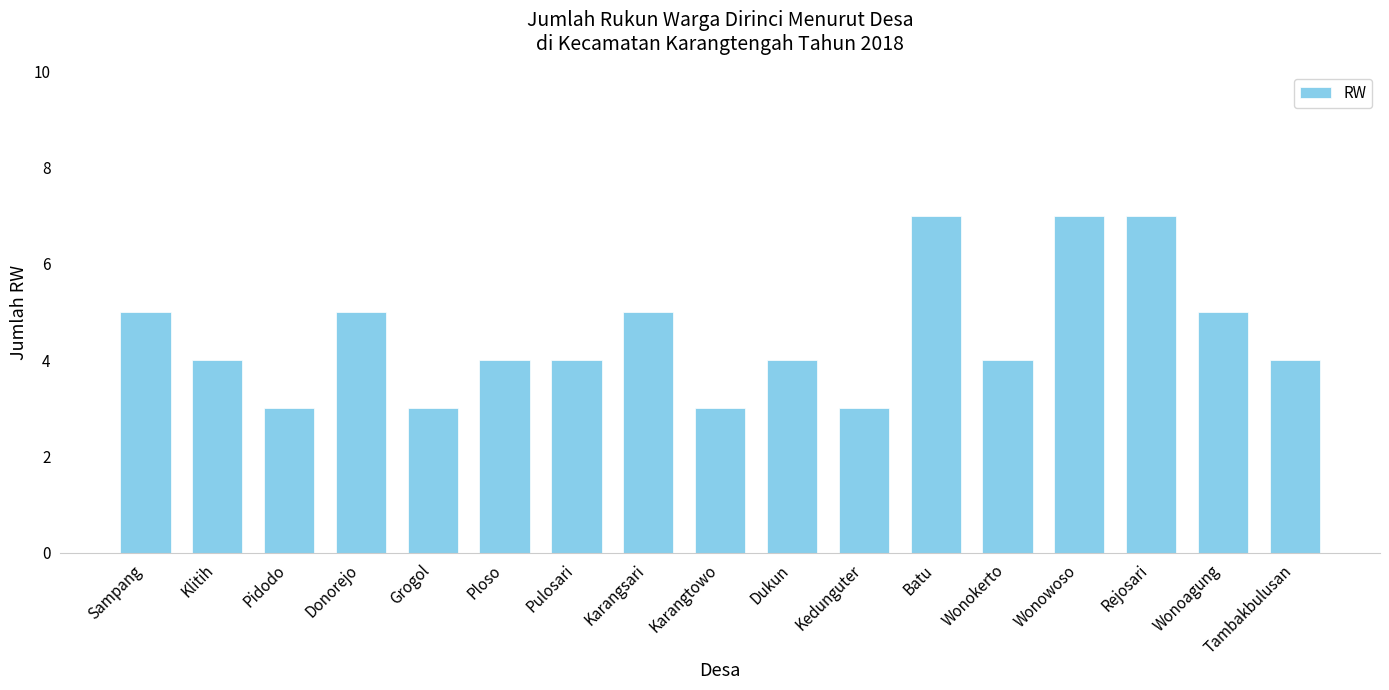

How many bars are there in total?

17